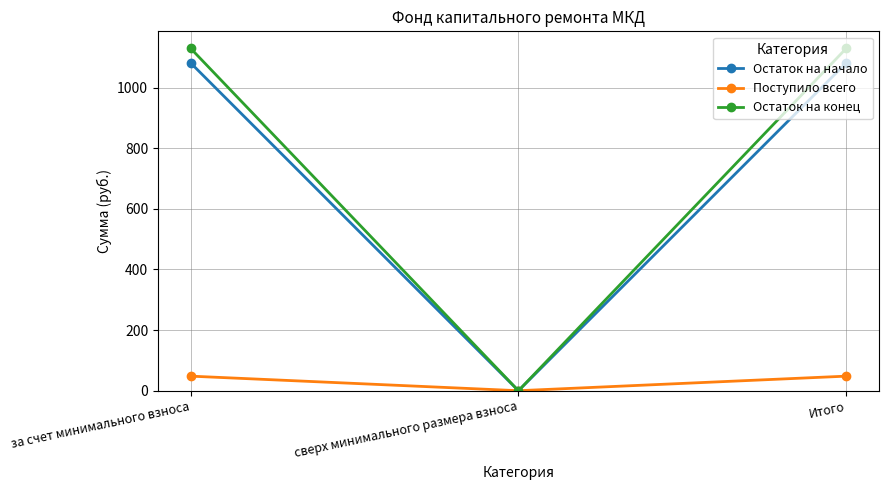

What is the average value of the Остаток на конец series?

752.6